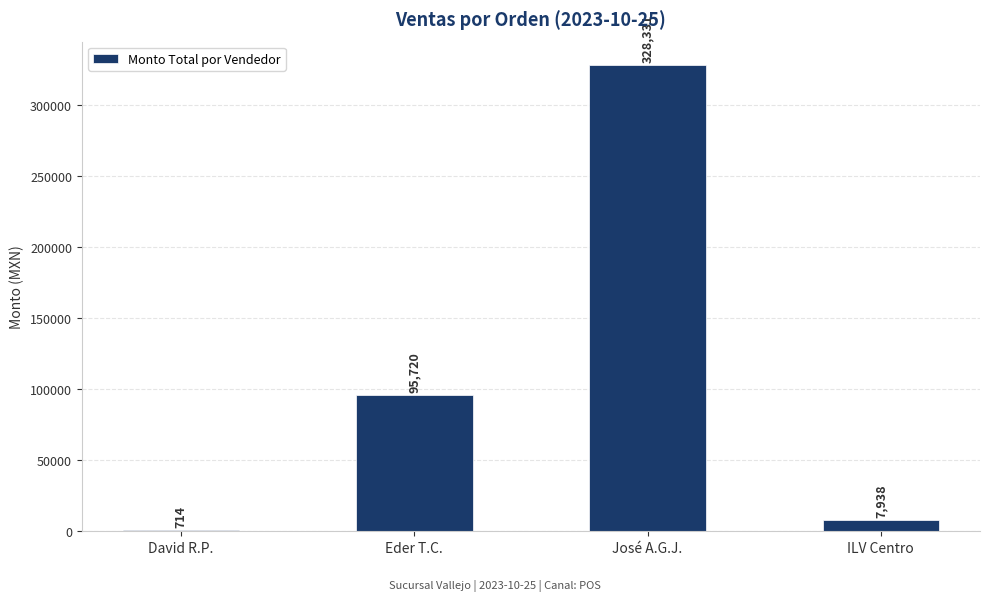

How many distinct data groups are displayed?

1